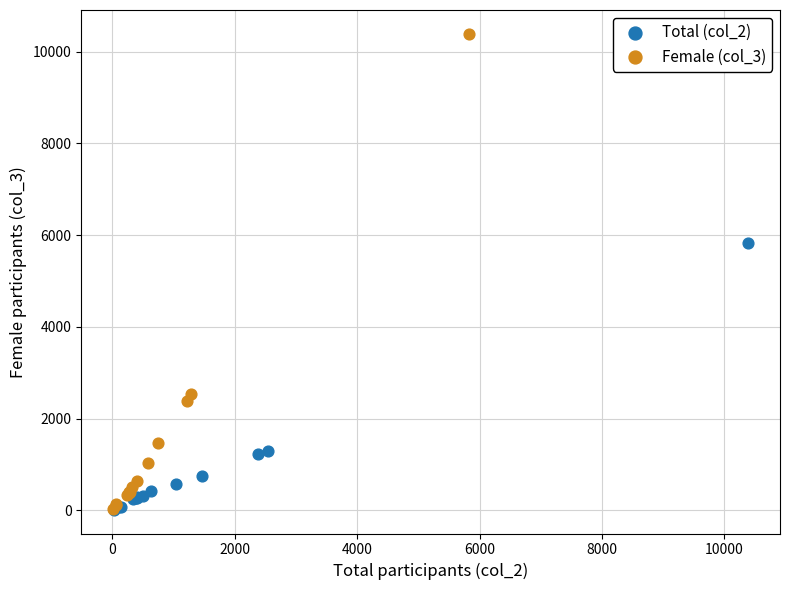

Which series contains the highest Y value?

Female (col_3)